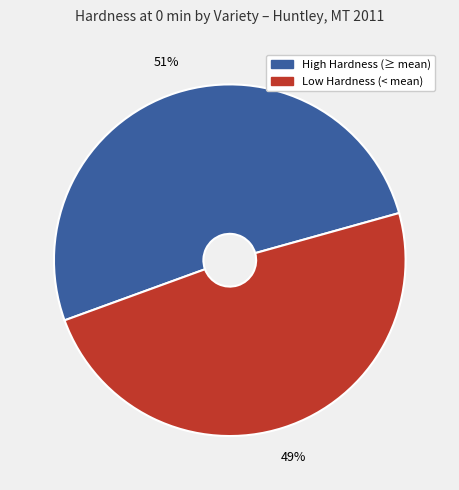

Is there any slice that represents more than half of the pie?

Yes